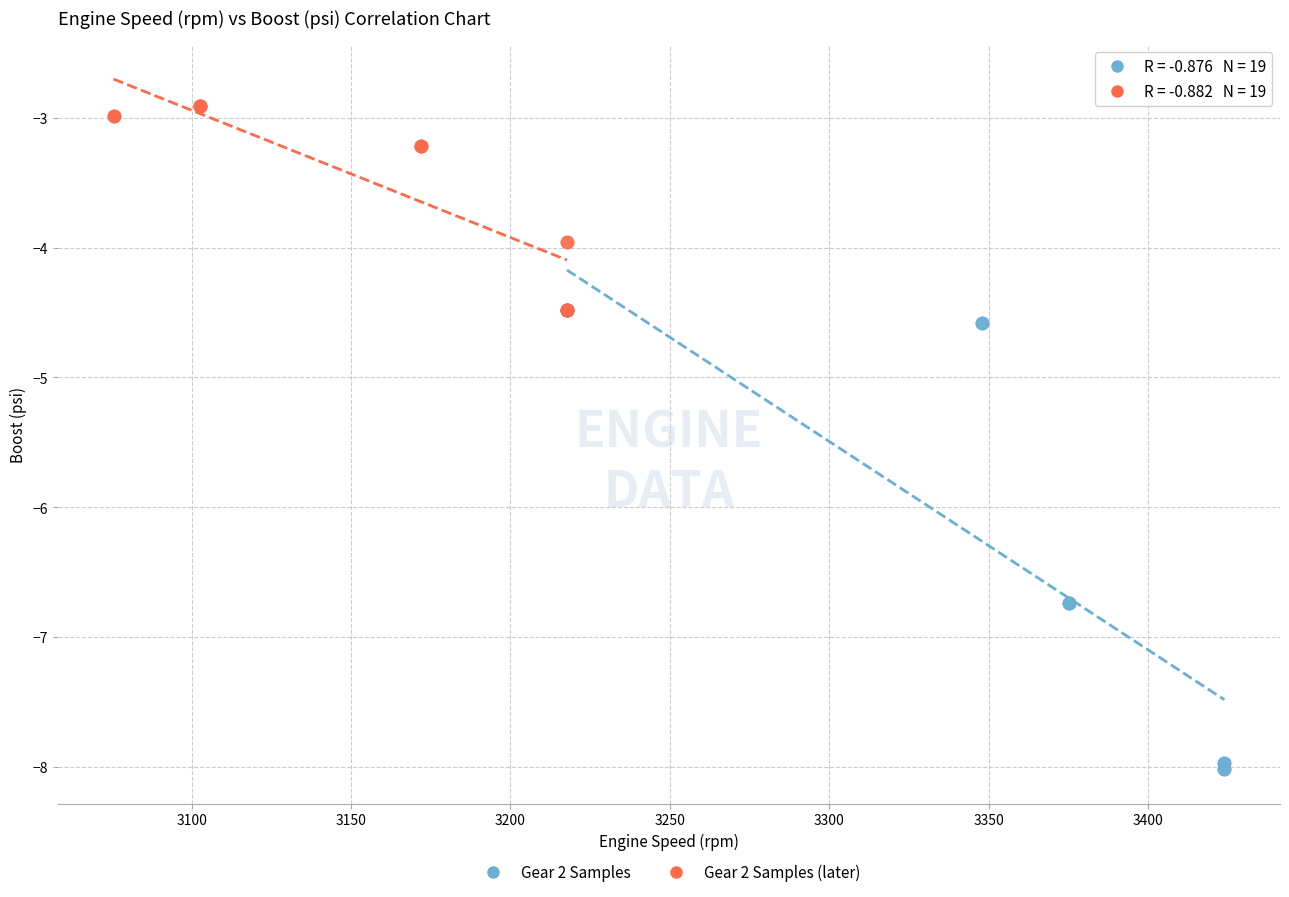

Which series contains the highest Y value?

Gear 2 Samples (later)